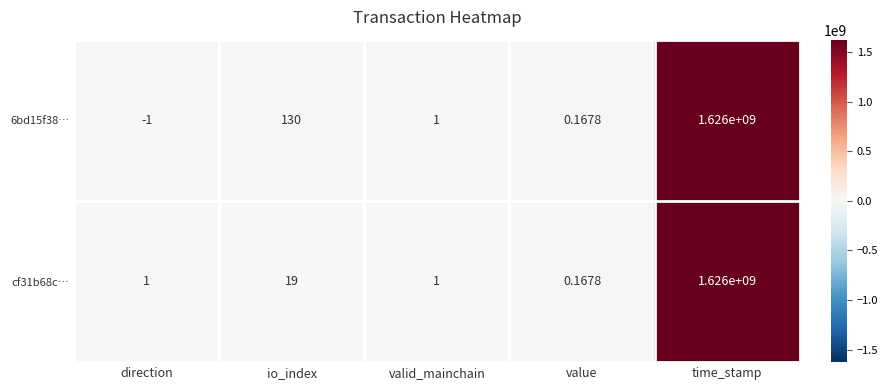

Count the number of categories in the chart.

5